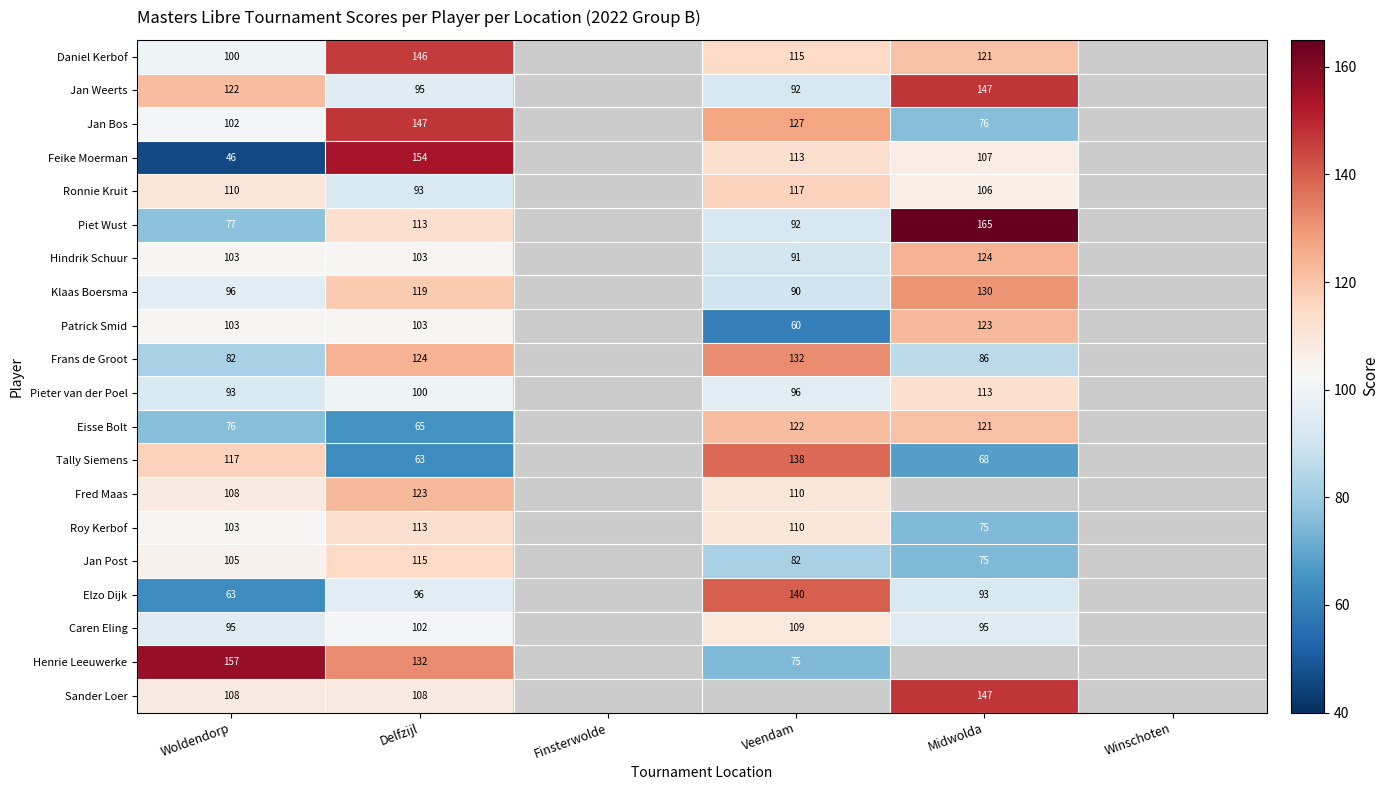

What is the difference between the Ronnie Kruit values at Delfzijl and Veendam?

24